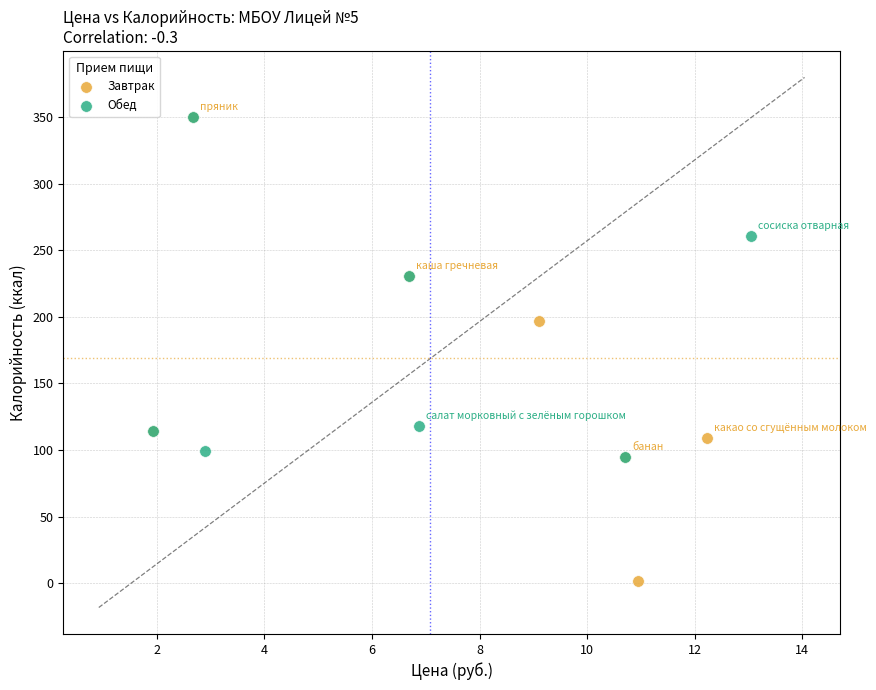

Which series has the largest Y range (max minus min)?

Завтрак